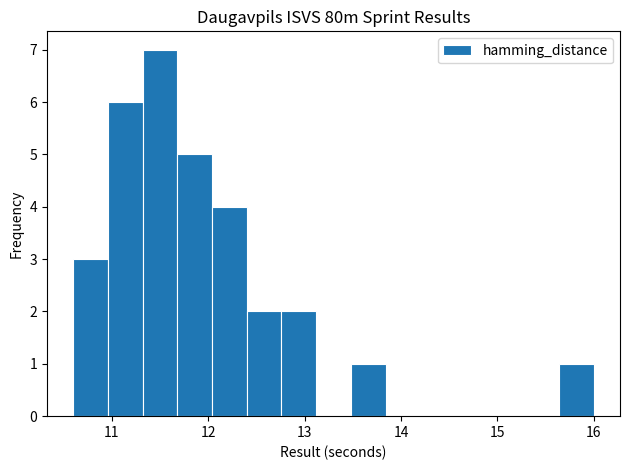

Read against the x-axis, roughly where is the centre of the tallest bar?

11.5